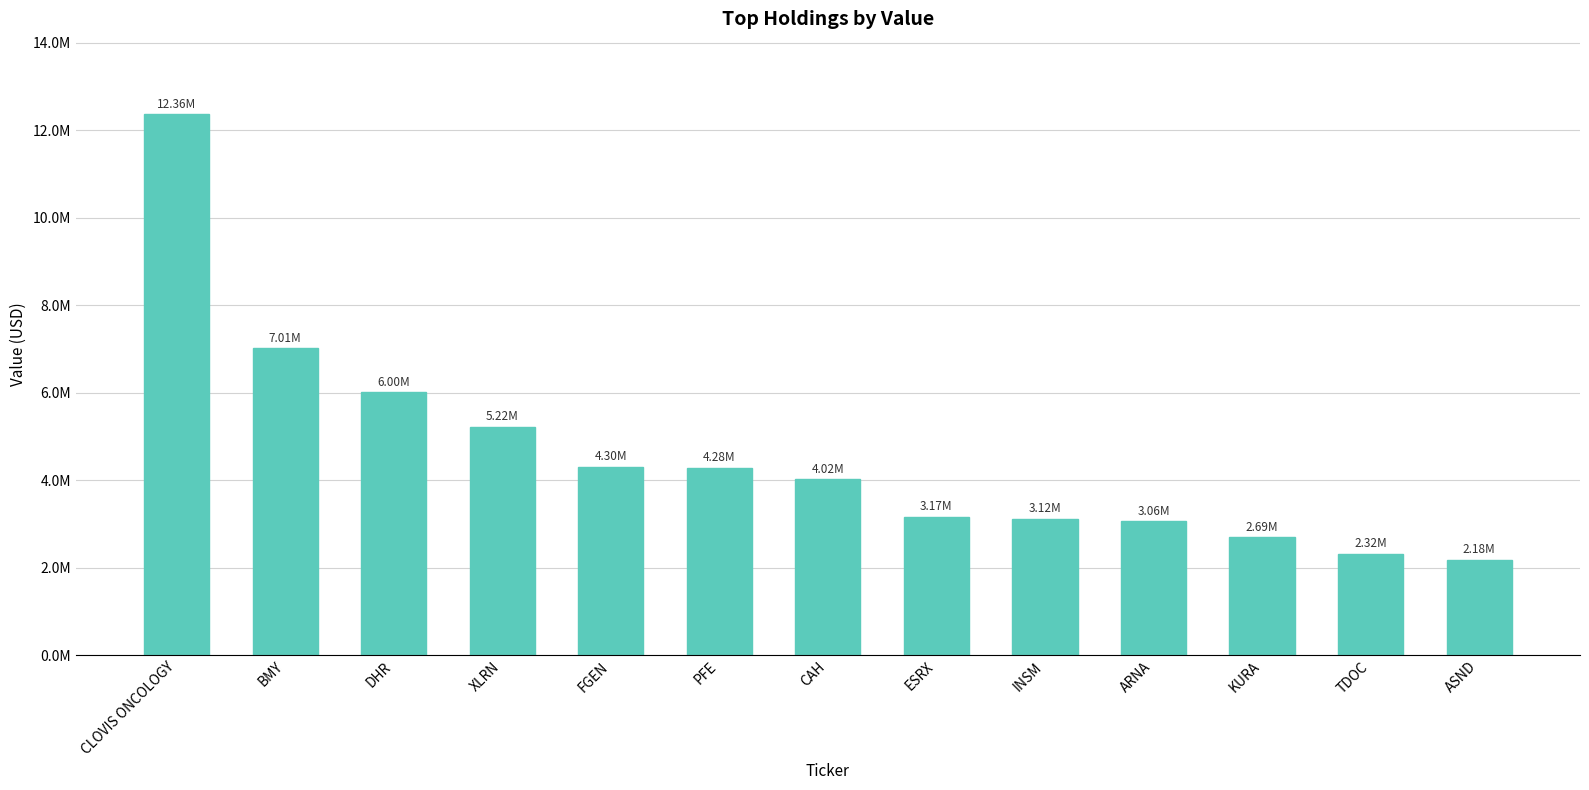

What is the smallest value displayed?

2176000